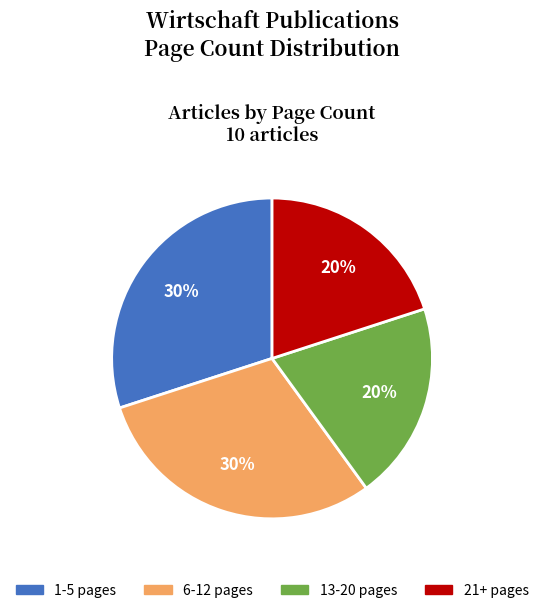

Do 6-12 pages and 1-5 pages together represent more than half of the pie?

Yes